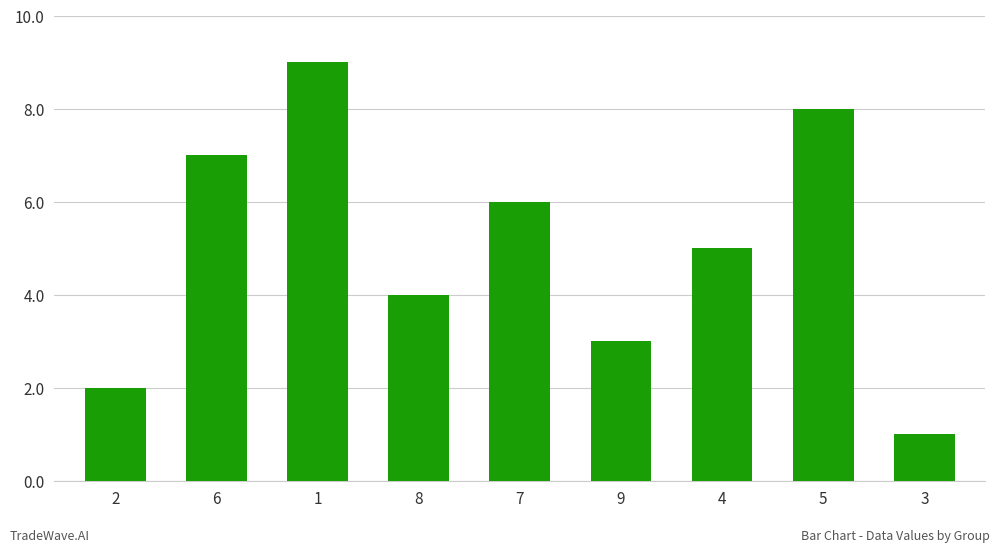

True or false: the data shows 6 at 7.

True